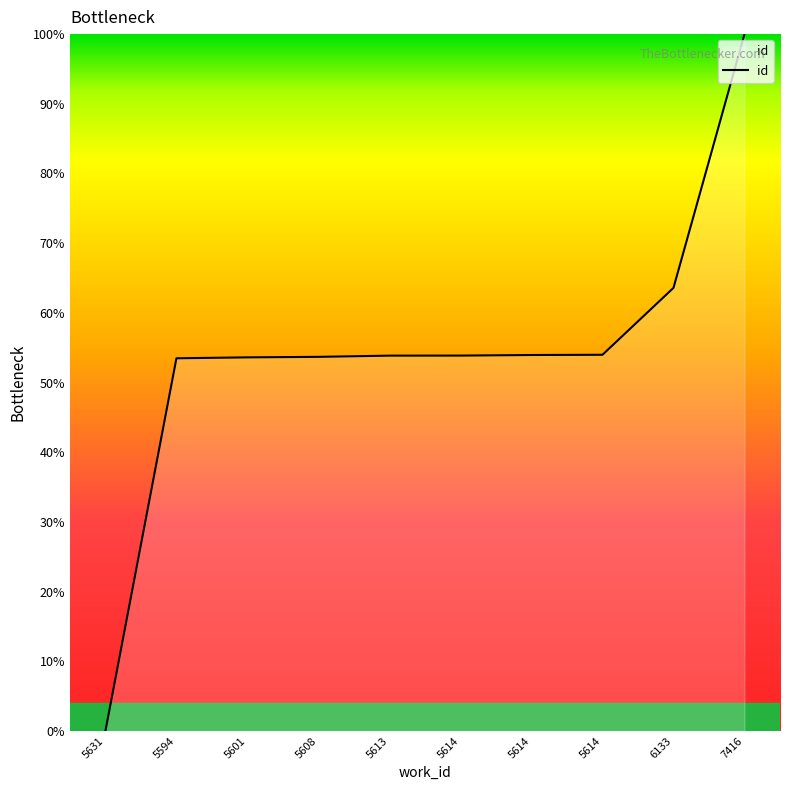

How many lines are shown in the chart?

1